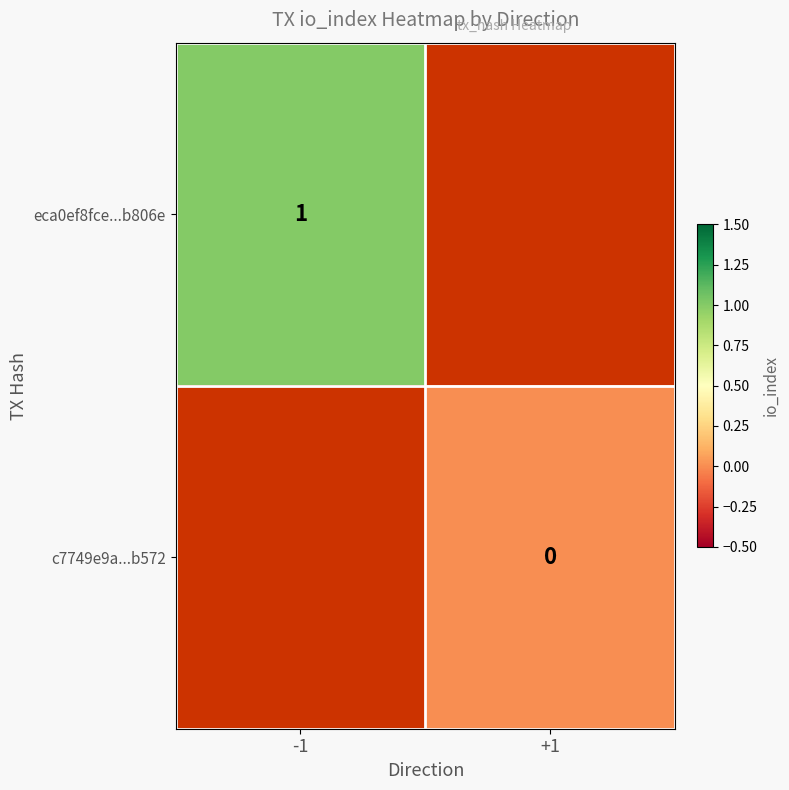

Which category has the highest value across all series?

-1